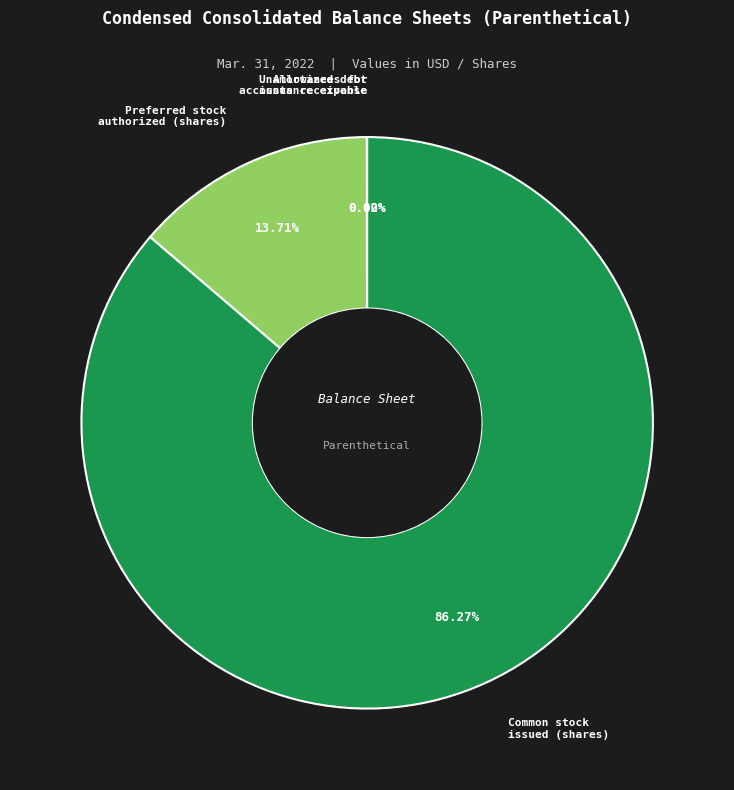

Is there a majority slice in this chart?

Yes